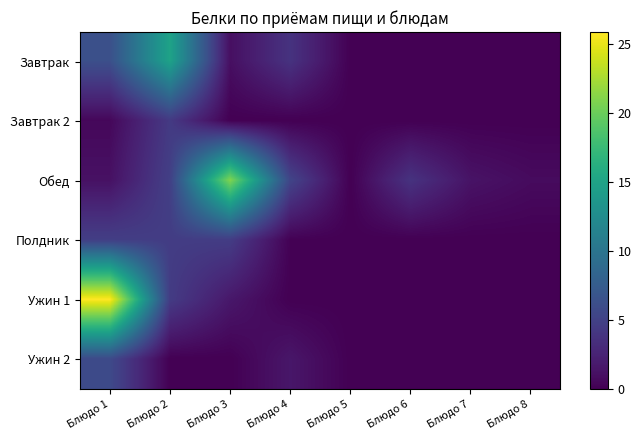

At how many categories does at least one series exceed 17?

2